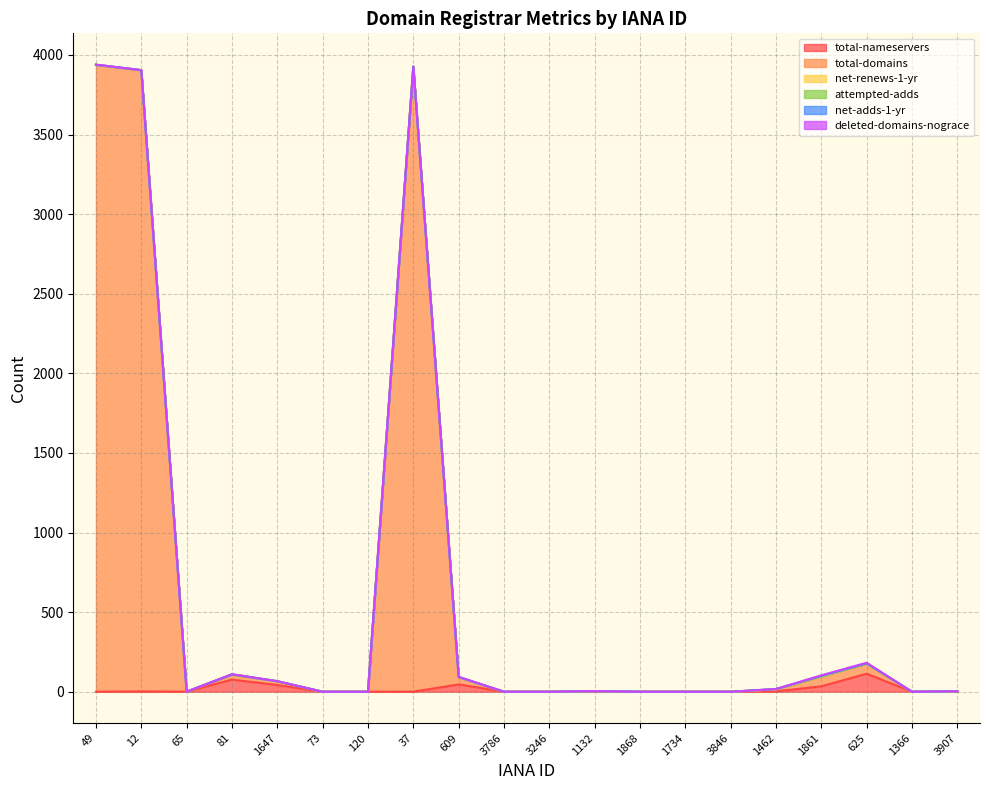

Reading left to right, extract all data points from this chart.

total-nameservers: 0	2	0	76	42	0	0	0	46	0	0	3	0	0	0	2	34	113	0	2
total-domains: 3939	3902	0	31	23	0	0	3927	44	0	0	1	0	0	0	13	60	62	0	1
net-renews-1-yr: 0	0	0	2	0	0	0	0	1	0	0	0	0	0	0	0	1	1	0	0
attempted-adds: 0	0	0	0	1	0	0	0	1	0	0	0	0	0	0	1	2	1	0	0
net-adds-1-yr: 0	1	0	0	0	0	0	0	0	0	0	0	0	0	0	1	2	1	0	0
deleted-domains-nograce: 0	0	0	1	0	0	0	0	2	0	0	0	0	0	0	0	4	4	0	0